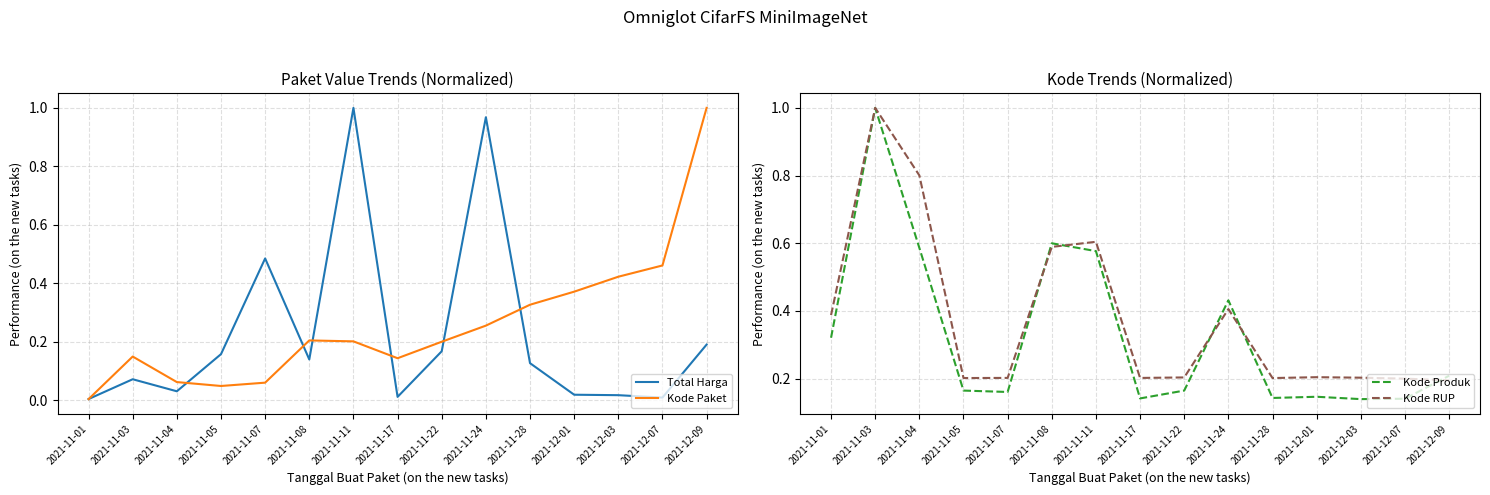

Which series changed the most between 2021-11-08 and 2021-11-24?

Total Harga